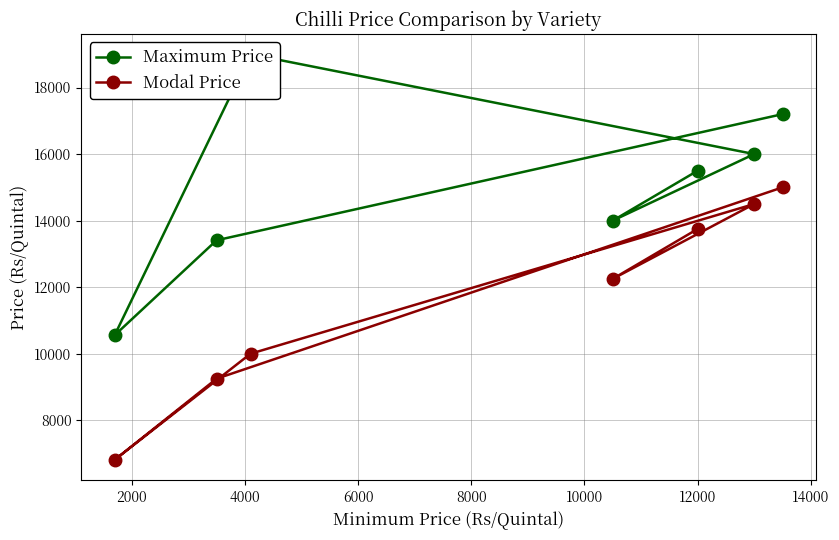

Reading left to right, transcribe all the data shown in this chart.

Maximum Price: 15500	14000	16000	19000	10555	13409	17200
Modal Price: 13750	12250	14500	10000	6811	9249	15000